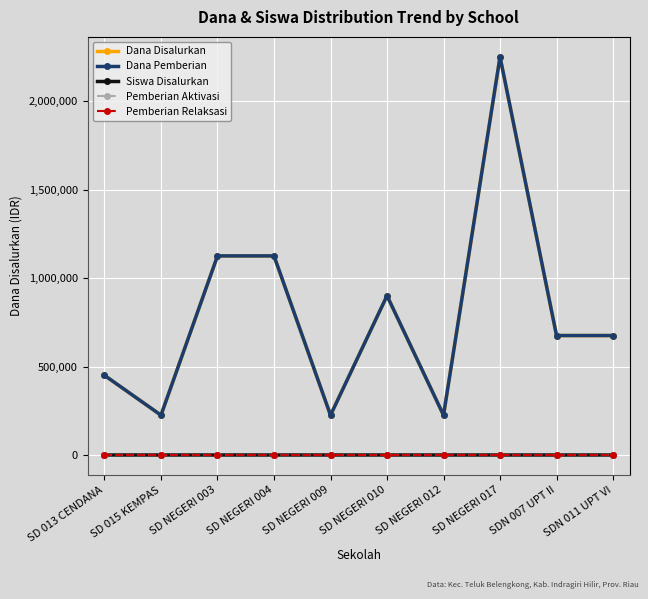

Between SD NEGERI 017 and SD NEGERI 003, which is larger?

SD NEGERI 017